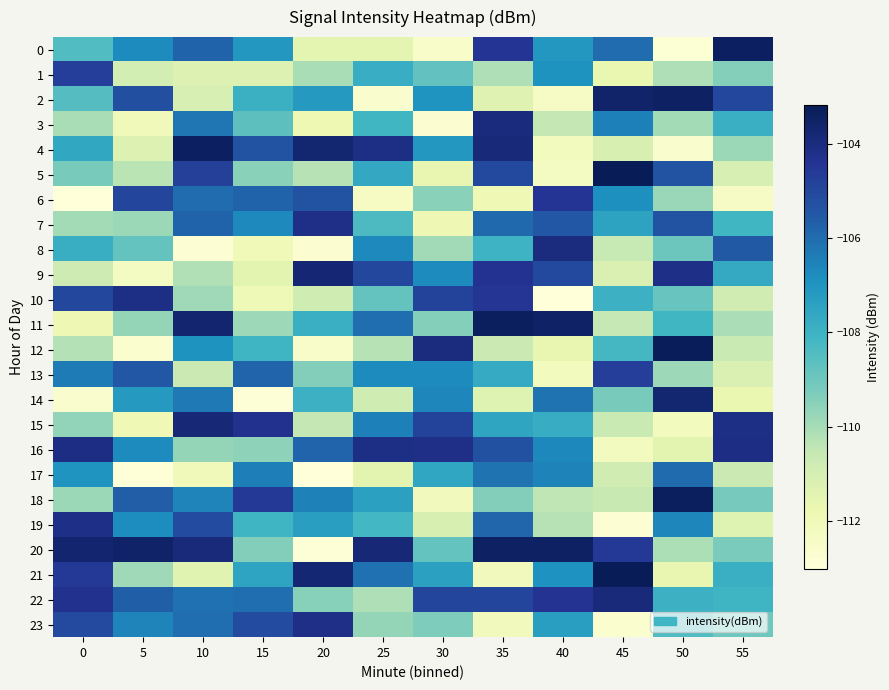

Count the number of data series in this chart.

24